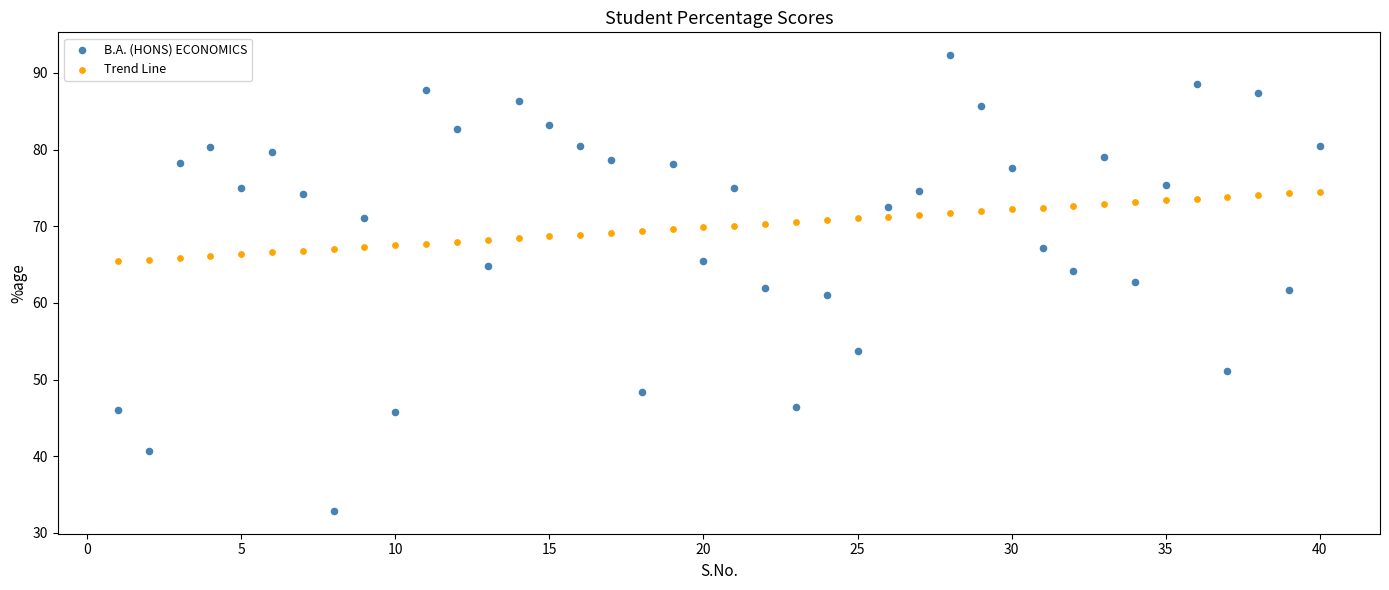

Across all data points, what is the range of Y values (max minus min)?

59.4